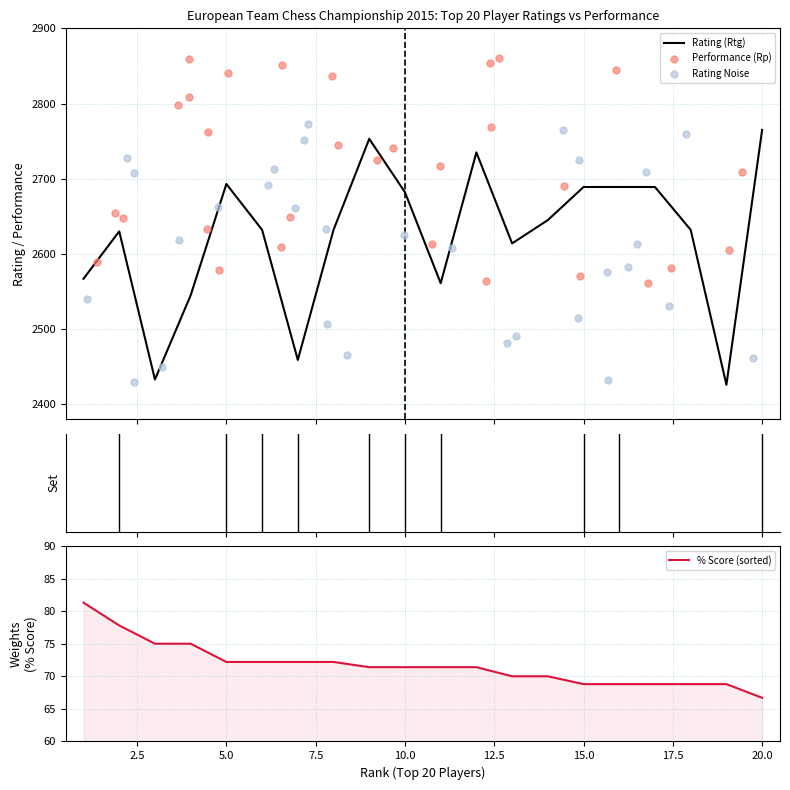

What is the total value across all series at 16?

5546.3